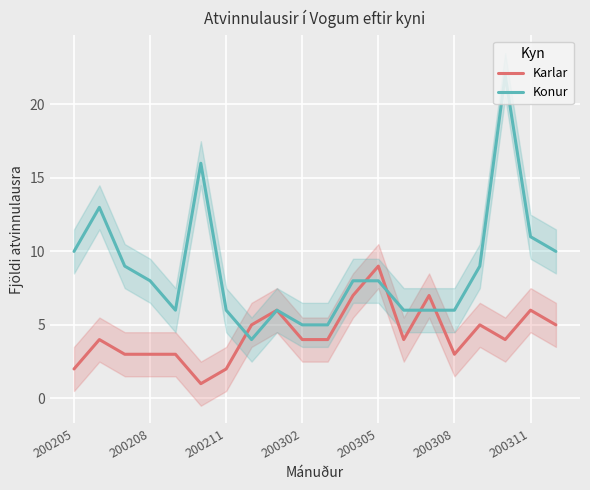

Is this an area chart (filled region under the line)?

No